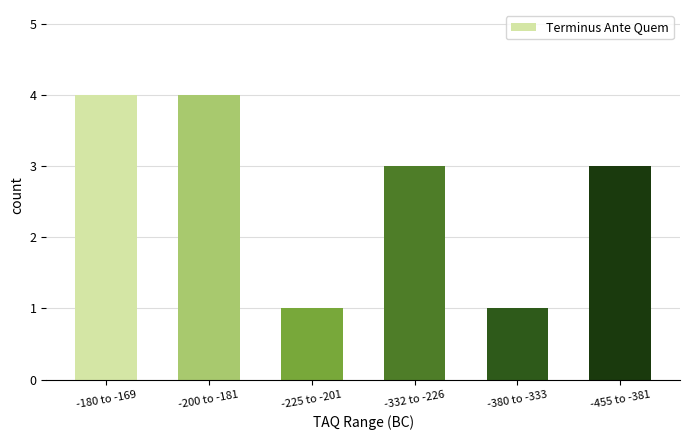

Are the bars grouped side by side (vs. stacked)?

No